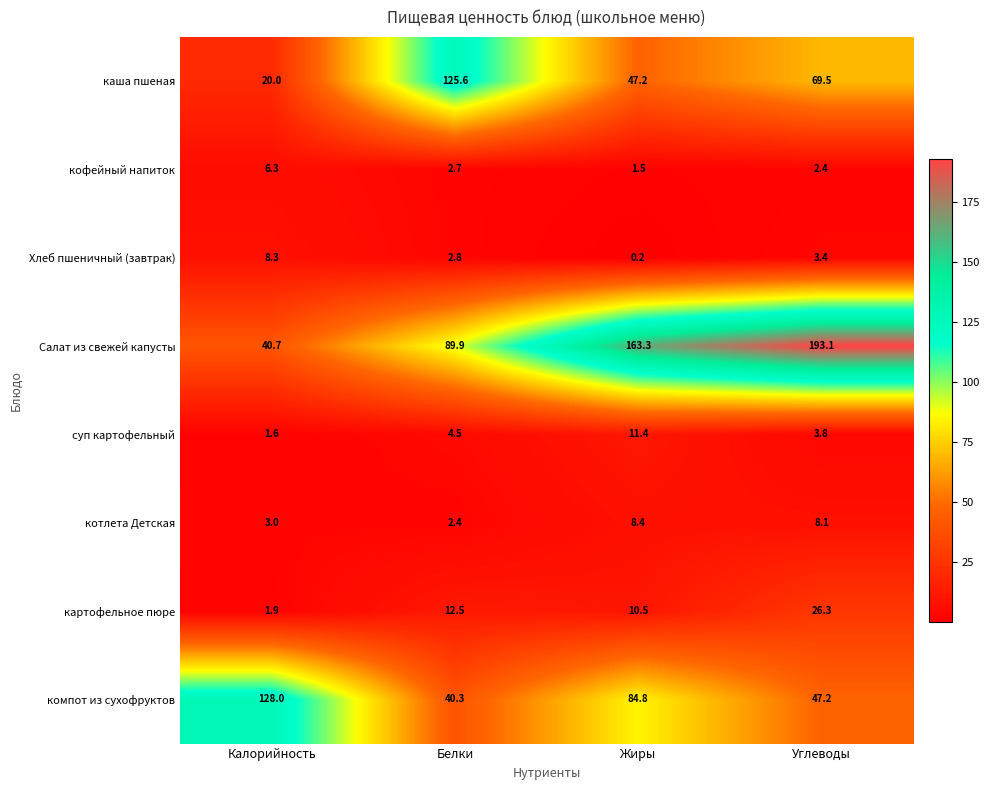

At Белки, list the series in order from smallest to largest.

котлета Детская, кофейный напиток, Хлеб пшеничный (завтрак), суп картофельный, картофельное пюре, компот из сухофруктов, Салат из свежей капусты, каша пшеная